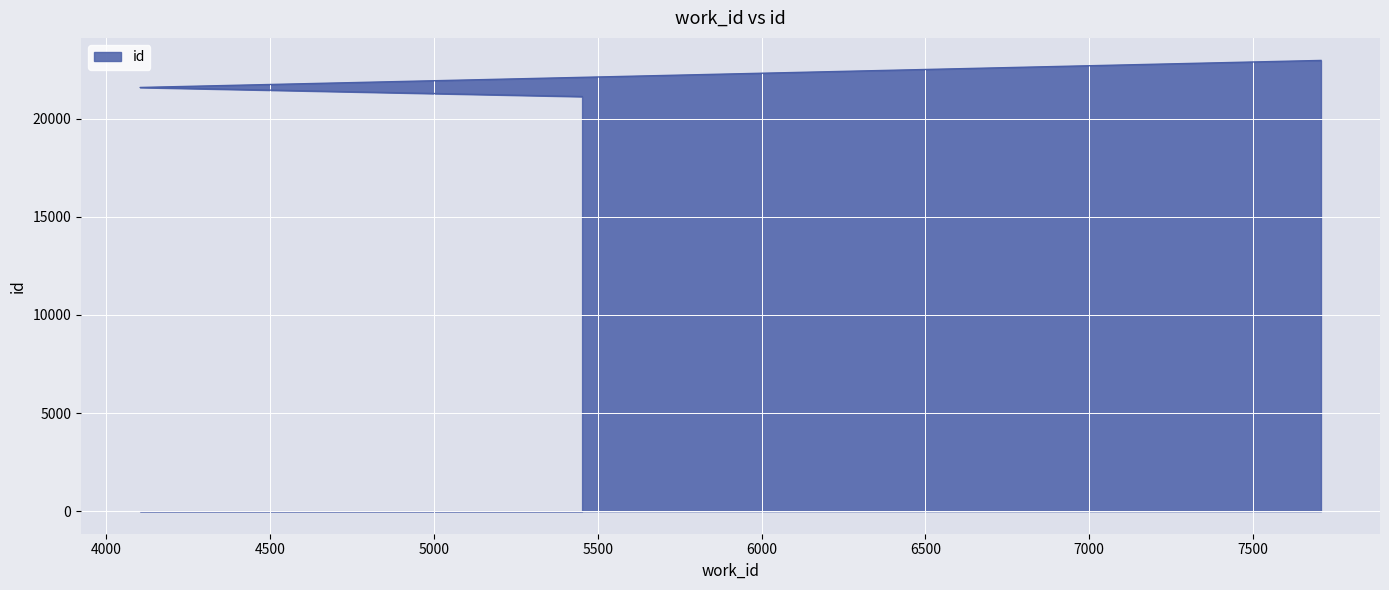

Is it true that the value at 5452 is 21120?

True